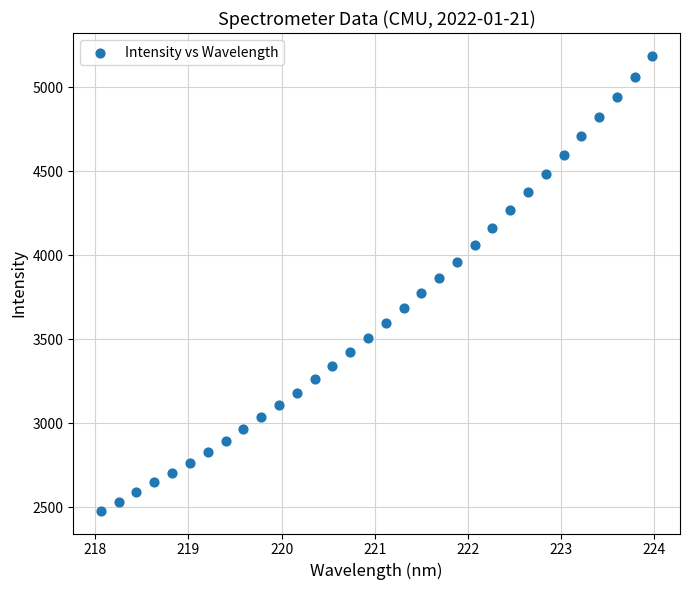

What is the range of X values (max minus min)?

5.9